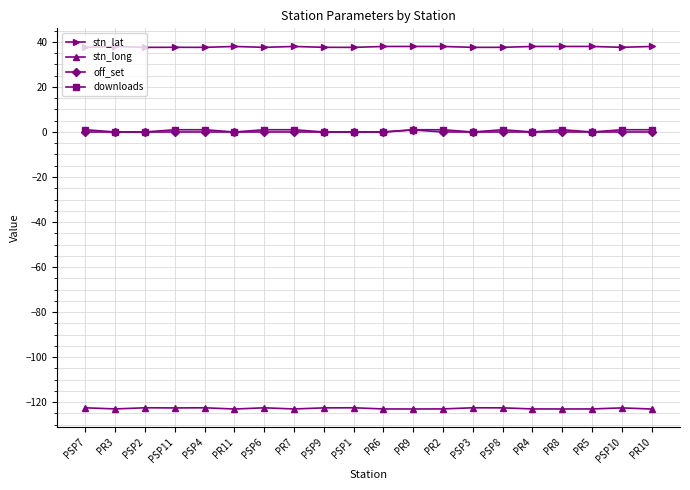

The stn_long series shows -187.0 at PSP6. True or false?

False